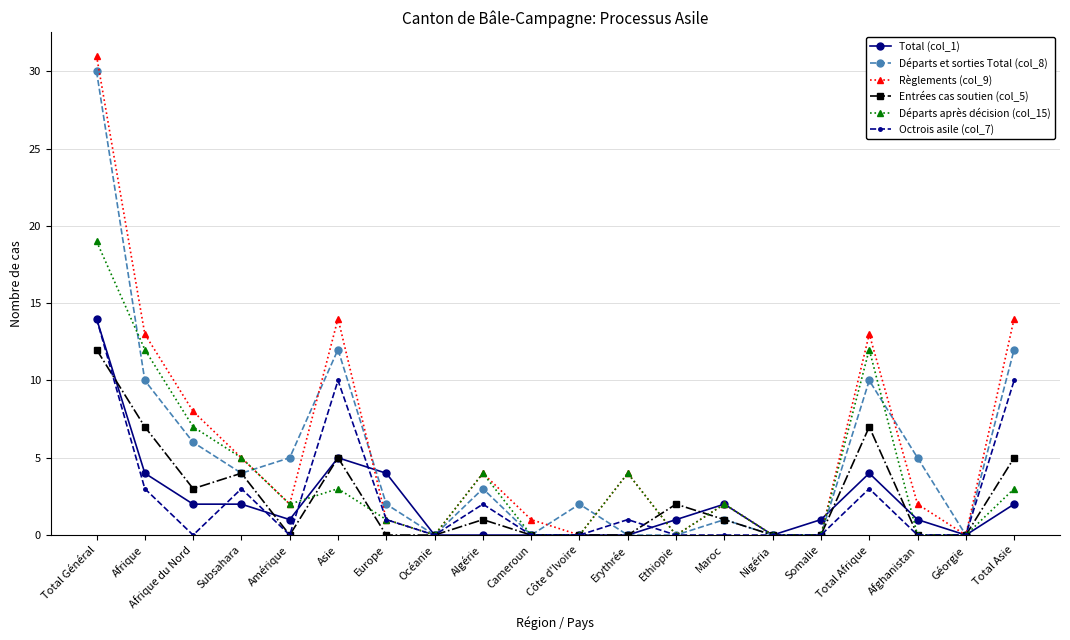

Reading left to right, what are all the values shown in this chart?

Total (col_1): 14	4	2	2	1	5	4	0	0	0	0	0	1	2	0	1	4	1	0	2
Départs et sorties Total (col_8): 30	10	6	4	5	12	2	0	3	0	2	0	0	1	0	0	10	5	0	12
Règlements (col_9): 31	13	8	5	2	14	1	0	4	1	0	4	0	2	0	0	13	2	0	14
Entrées cas soutien (col_5): 12	7	3	4	0	5	0	0	1	0	0	0	2	1	0	0	7	0	0	5
Départs après décision (col_15): 19	12	7	5	2	3	1	0	4	0	0	4	0	2	0	0	12	0	0	3
Octrois asile (col_7): 14	3	0	3	0	10	1	0	2	0	0	1	0	0	0	0	3	0	0	10